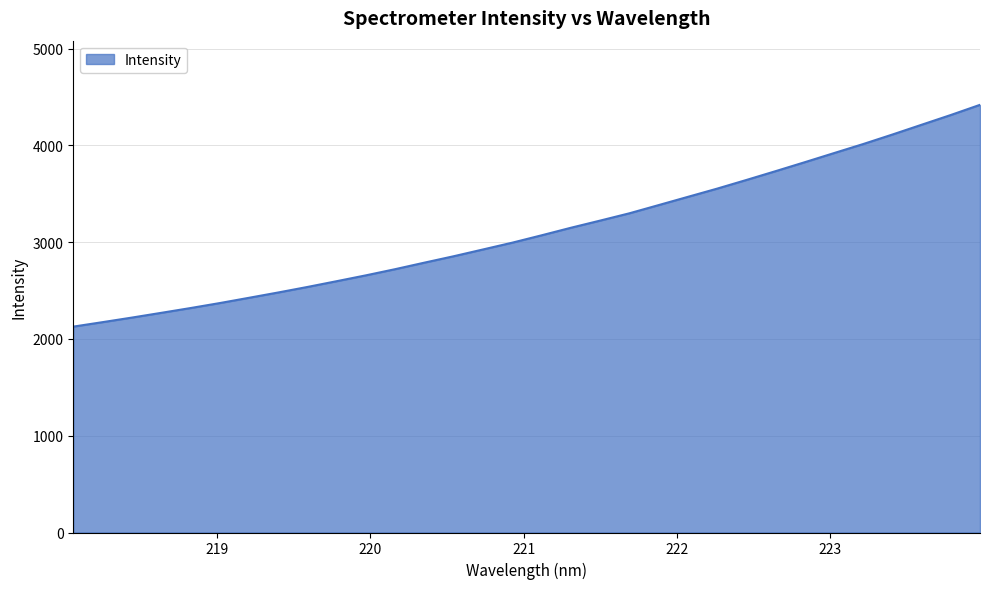

How many lines are shown in the chart?

1